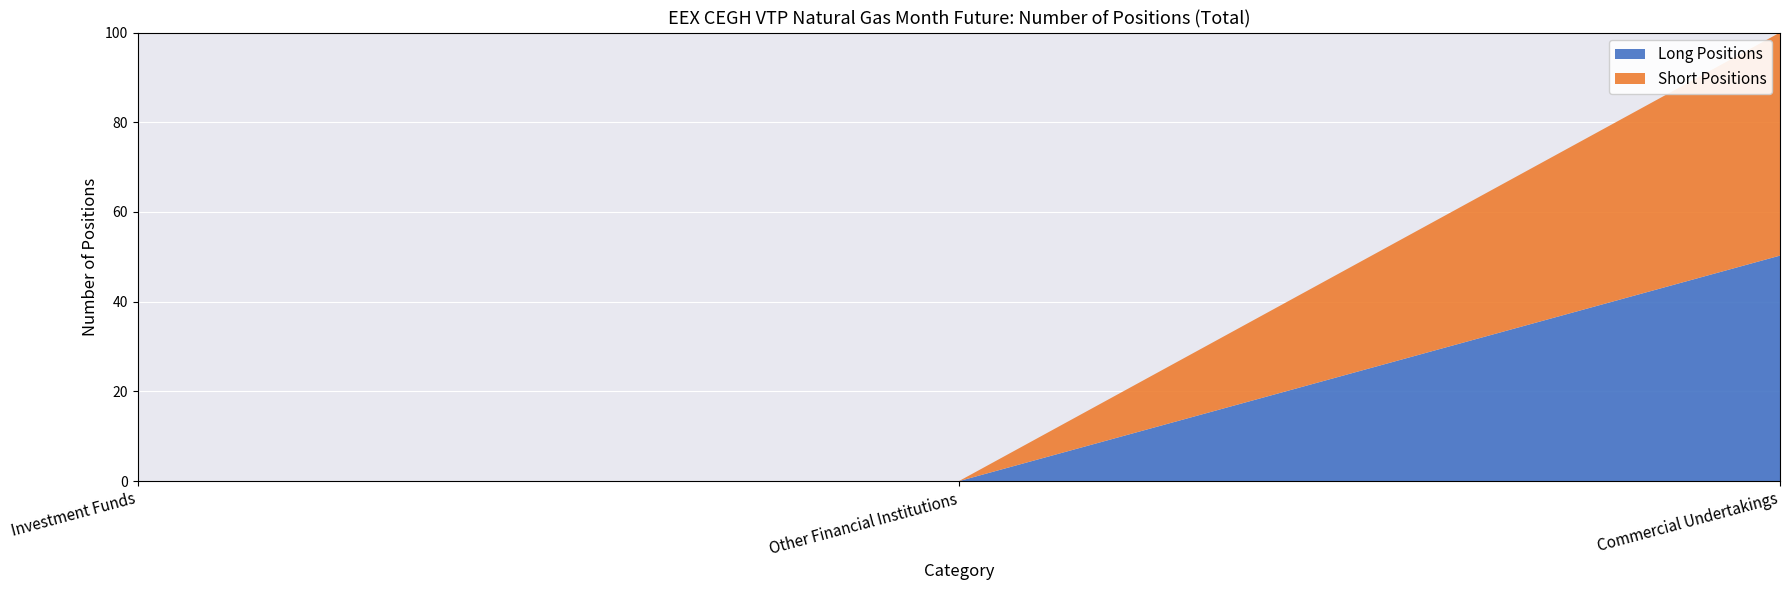

Reading left to right, what are the values for Long Positions?

Investment Funds=0.0	Other Financial Institutions=0.0	Commercial Undertakings=50.3